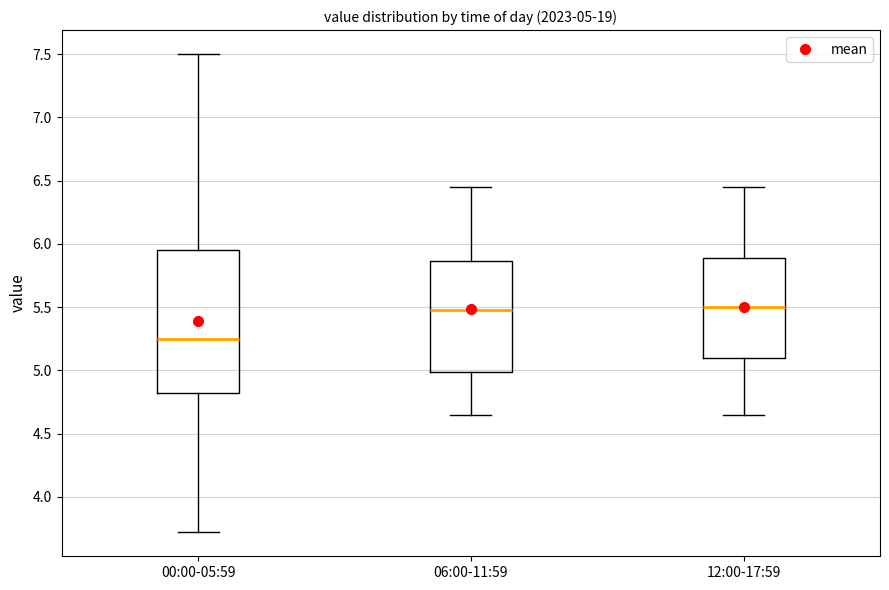

Comparing the boxes themselves (not the whiskers), which one is the tallest?

00:00-05:59